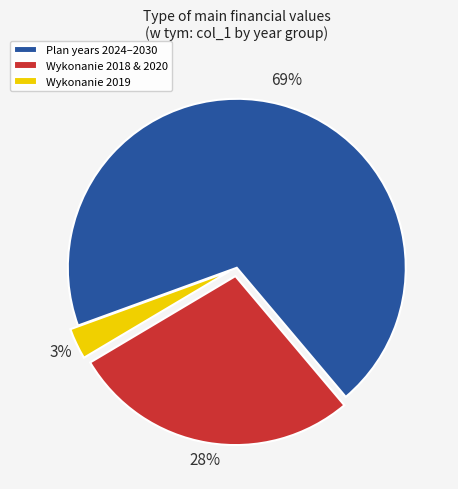

Between Wykonanie 2018 & 2020 and Wykonanie 2019, which is larger?

Wykonanie 2018 & 2020